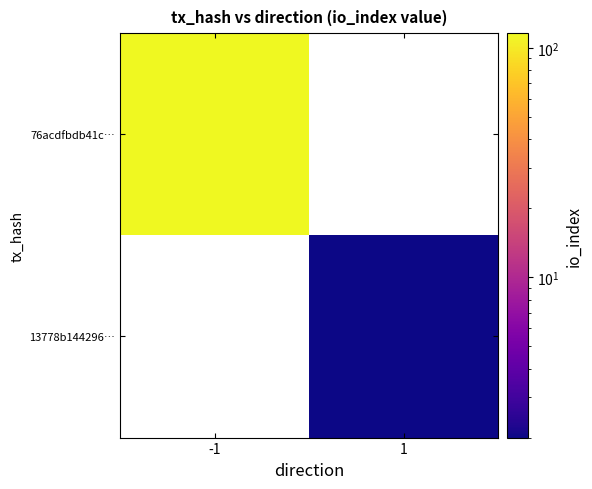

Rank the series by their maximum value, from highest to lowest.

76acdfbdb41c…, 13778b144296…